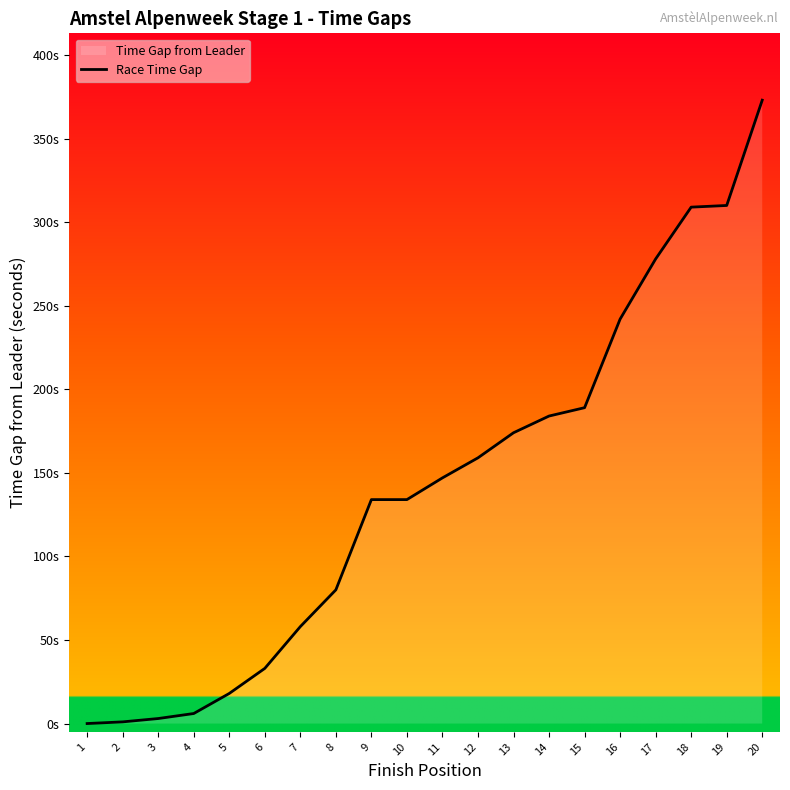

At which label is the value closest to 186?

14